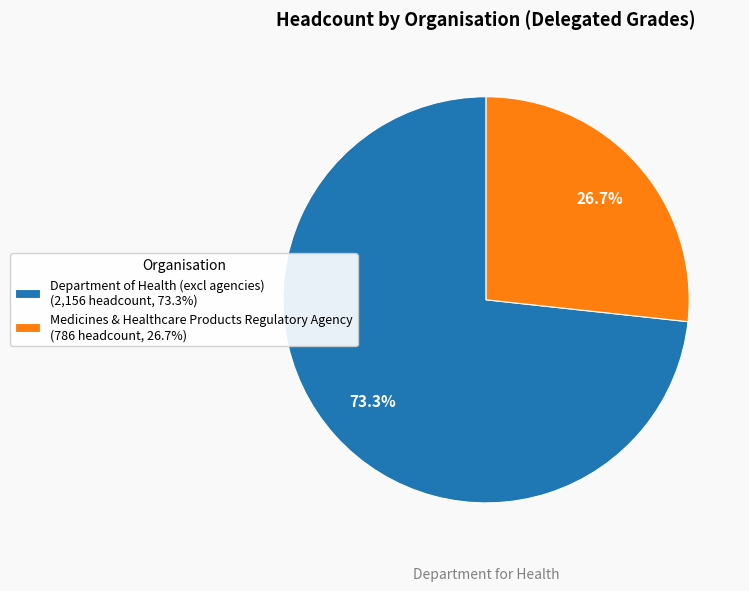

Is it true that Department of Health (excl agencies) is 73% of the pie?

True